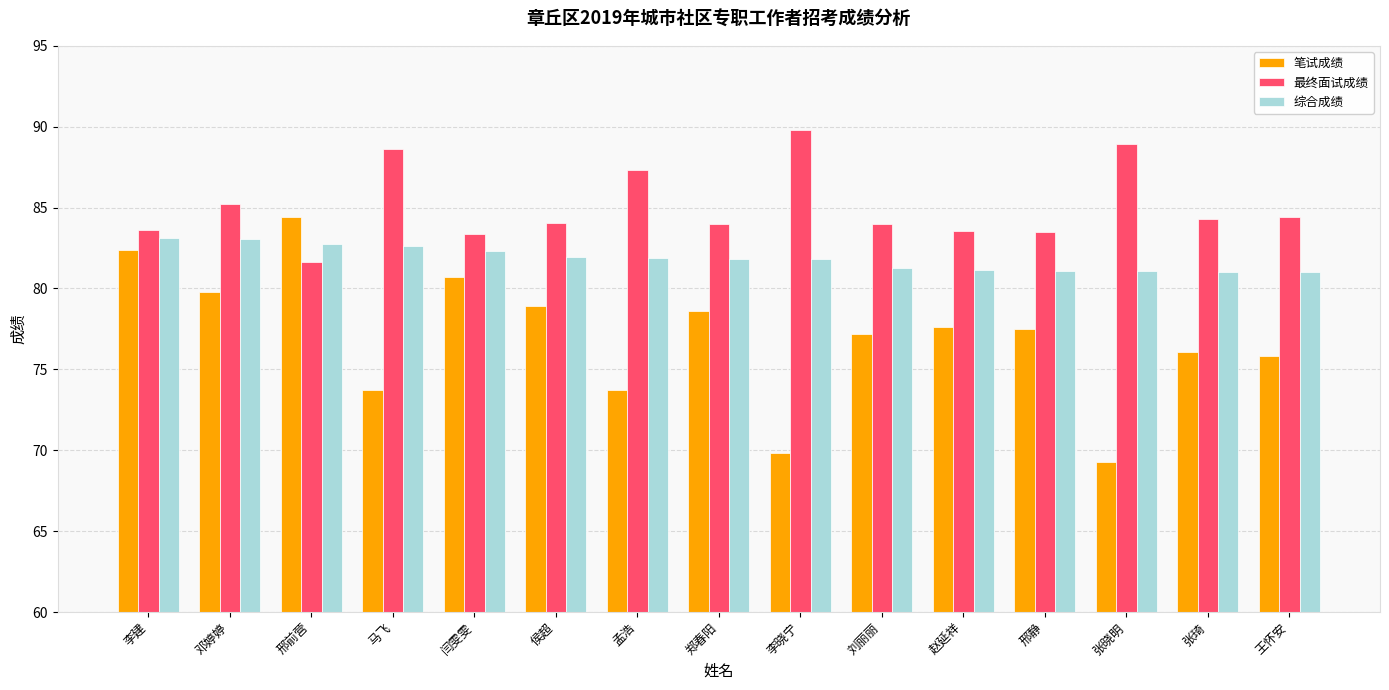

How many bars are there in each group?

3